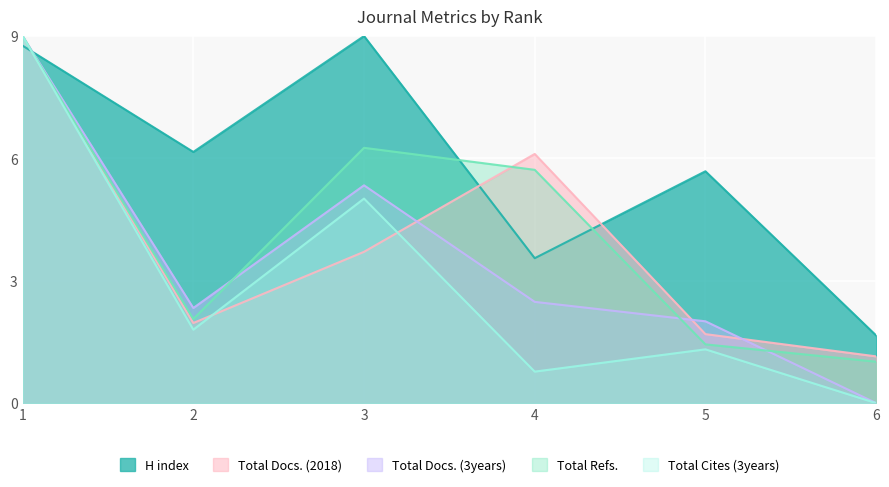

True or false: Total Refs. and Total Cites (3years) cross at least once.

False